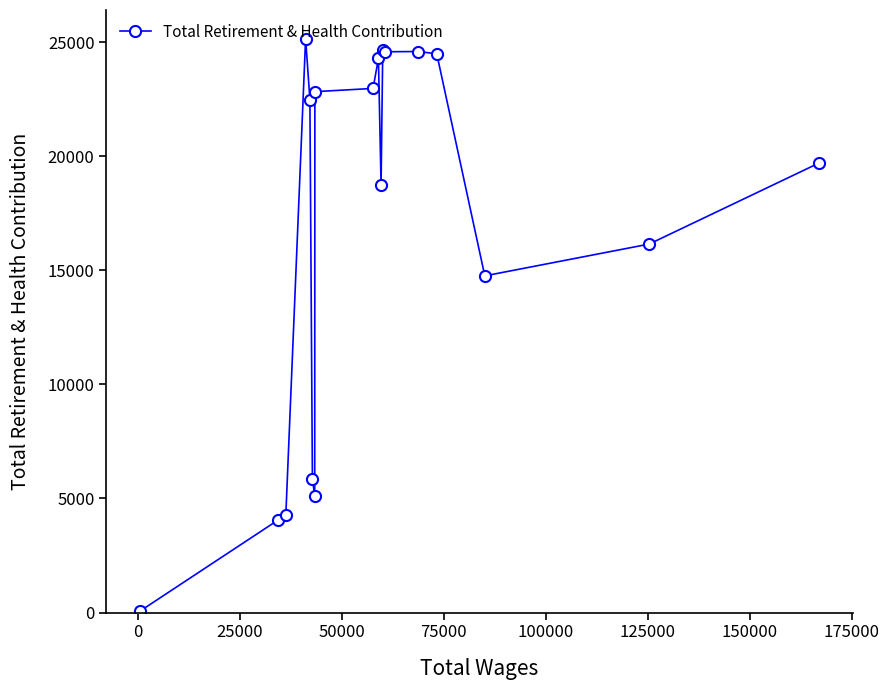

What is the difference between the maximum and minimum values?

25094